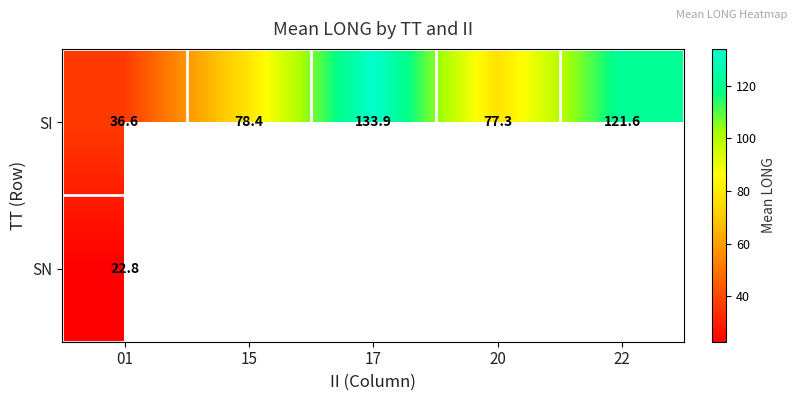

What is the highest value of the SI series?

133.9